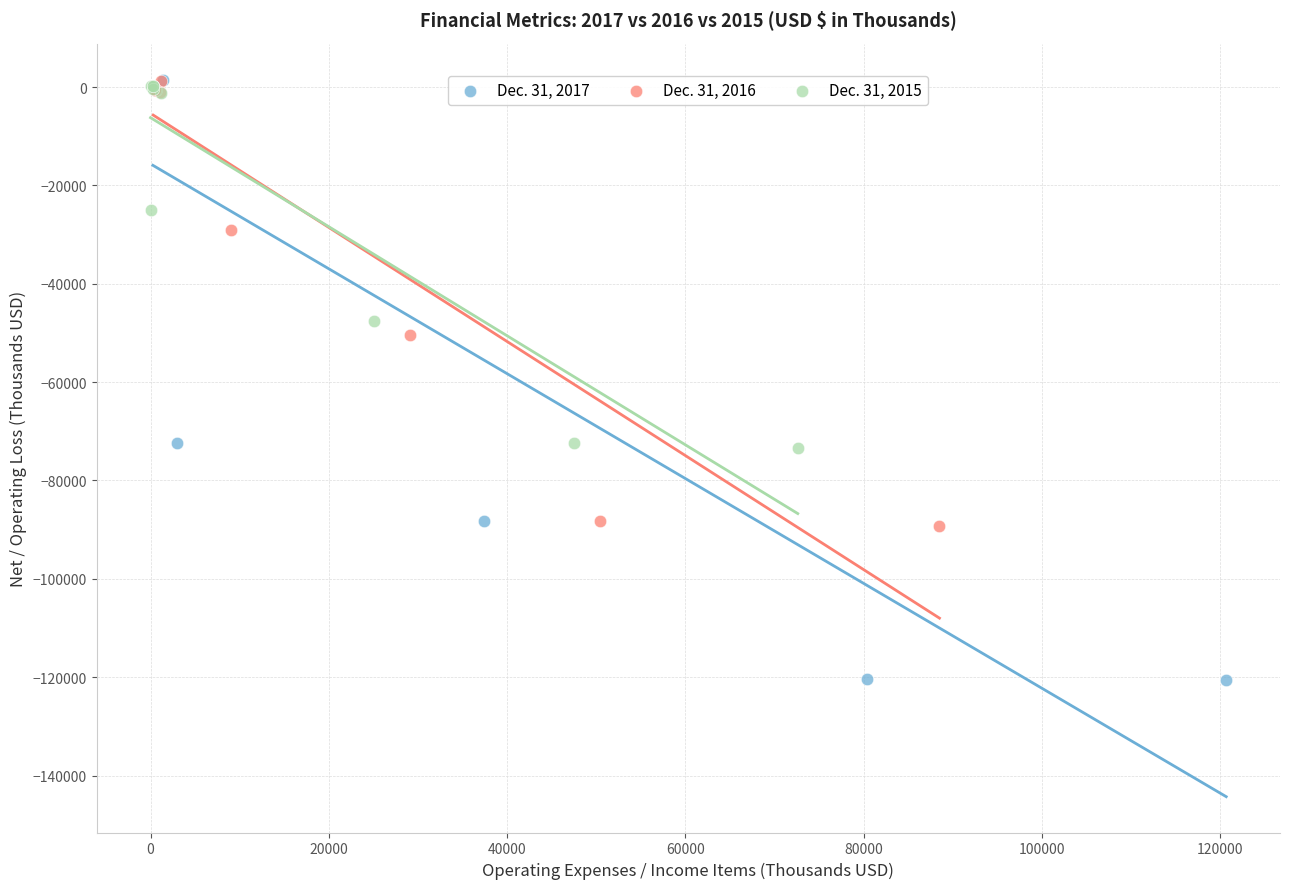

Which series contains the lowest Y value?

Dec. 31, 2017